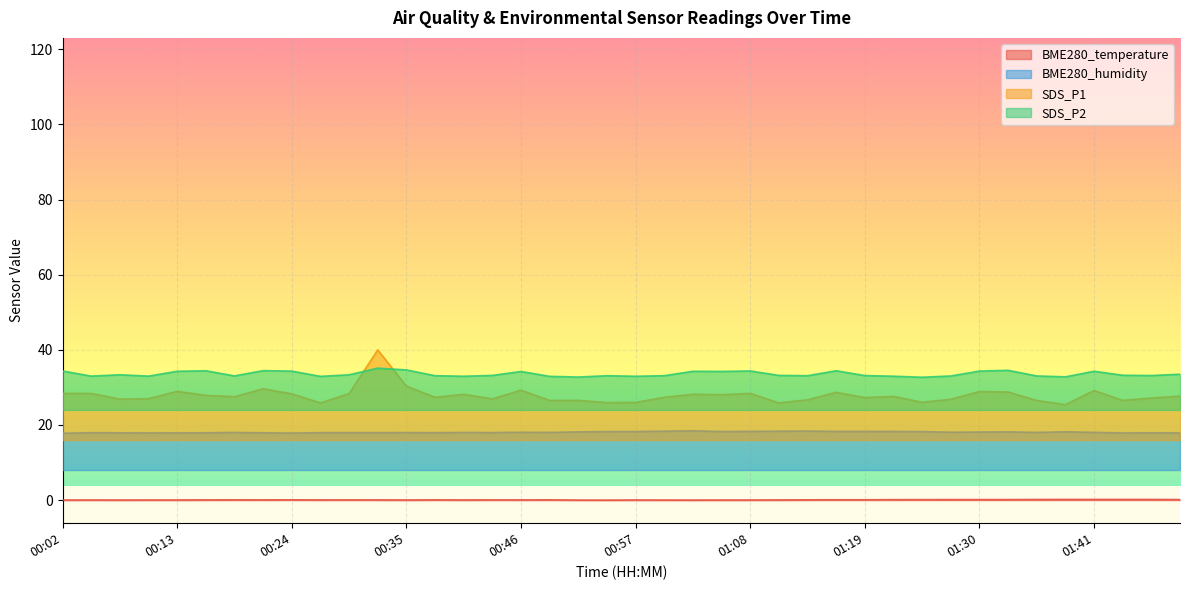

What is the sum of all BME280_temperature values?

2.9